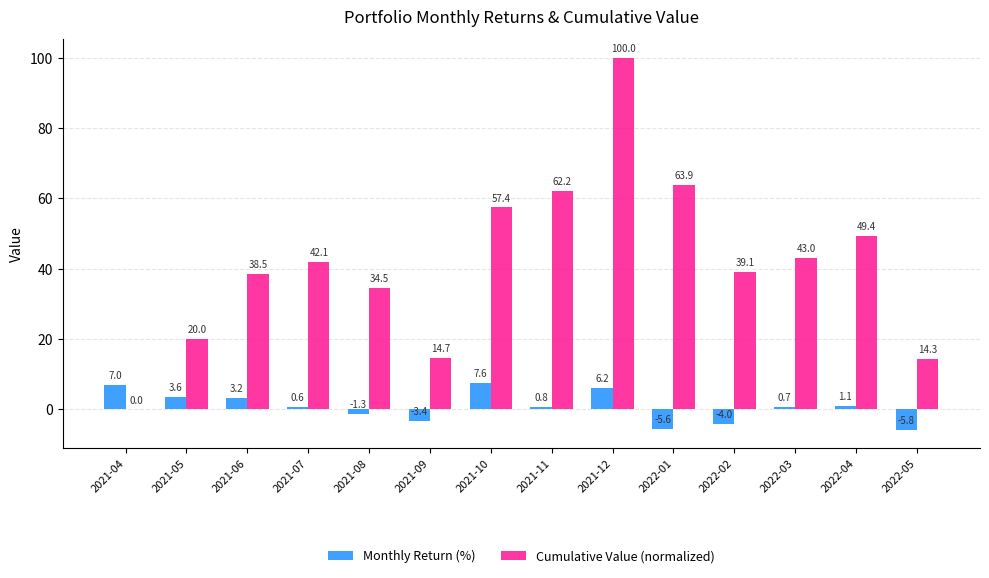

How many values in Cumulative Value (normalized) are above zero?

13